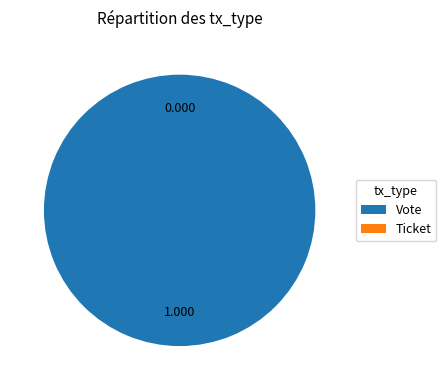

To the nearest percent, what is the difference between the largest and smallest slice percentages?

100%